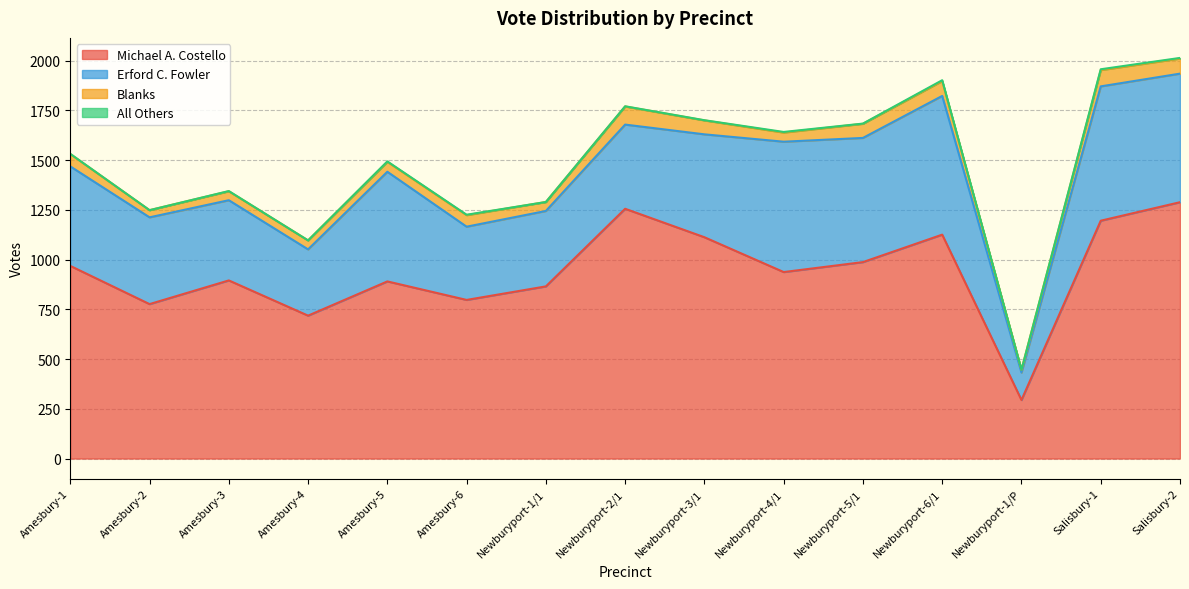

Reading right to left, extract all data points from this chart.

Michael A. Costello: Salisbury-2=1288	Salisbury-1=1195	Newburyport-1/P=294	Newburyport-6/1=1125	Newburyport-5/1=987	Newburyport-4/1=937	Newburyport-3/1=1112	Newburyport-2/1=1255	Newburyport-1/1=865	Amesbury-6=797	Amesbury-5=890	Amesbury-4=718	Amesbury-3=895	Amesbury-2=776	Amesbury-1=968
Erford C. Fowler: Salisbury-2=646	Salisbury-1=675	Newburyport-1/P=138	Newburyport-6/1=697	Newburyport-5/1=624	Newburyport-4/1=655	Newburyport-3/1=517	Newburyport-2/1=423	Newburyport-1/1=379	Amesbury-6=368	Amesbury-5=551	Amesbury-4=333	Amesbury-3=403	Amesbury-2=436	Amesbury-1=500
Blanks: Salisbury-2=76	Salisbury-1=82	Newburyport-1/P=14	Newburyport-6/1=75	Newburyport-5/1=71	Newburyport-4/1=46	Newburyport-3/1=70	Newburyport-2/1=91	Newburyport-1/1=45	Amesbury-6=58	Amesbury-5=50	Amesbury-4=45	Amesbury-3=45	Amesbury-2=36	Amesbury-1=62
All Others: Salisbury-2=3	Salisbury-1=4	Newburyport-1/P=0	Newburyport-6/1=4	Newburyport-5/1=1	Newburyport-4/1=3	Newburyport-3/1=1	Newburyport-2/1=1	Newburyport-1/1=0	Amesbury-6=2	Amesbury-5=2	Amesbury-4=0	Amesbury-3=1	Amesbury-2=0	Amesbury-1=1